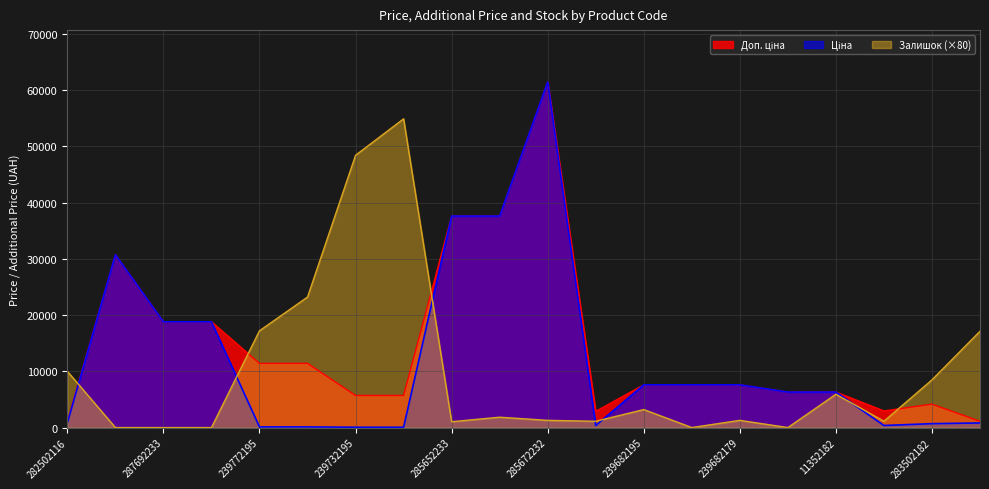

Reading left to right, transcribe all the data shown in this chart.

Ціна: 282502116=818.5	287712232=30717.1	287692233=18796.8	287692231=18796.8	239772195=114.1	239772179=114.1	239732195=57.0	239732179=57.0	285652233=37593.6	285652231=37593.6	285672232=61434.3	283532151=359.9	239682195=7596.5	239682193=7596.5	239682179=7596.5	11352184=6308.8	11352182=6308.8	283522151=369.5	283502182=694.3	282502117=818.5
Доп. ціна: 282502116=1109.2	287712232=30717.1	287692233=18796.8	287692231=18796.8	239772195=11410.0	239772179=11410.0	239732195=5705.0	239732179=5705.0	285652233=37593.6	285652231=37593.6	285672232=61434.3	283532151=2878.8	239682195=7596.5	239682193=7596.5	239682179=7596.5	11352184=6308.8	11352182=6308.8	283522151=2955.8	283502182=4165.6	282502117=1109.2
Залишок: 282502116=10000.0	287712232=0.0	287692233=0.0	287692231=0.0	239772195=17200.0	239772179=23200.0	239732195=48400.0	239732179=54880.0	285652233=1040.0	285652231=1840.0	285672232=1280.0	283532151=1120.0	239682195=3200.0	239682193=0.0	239682179=1280.0	11352184=0.0	11352182=5920.0	283522151=1120.0	283502182=8480.0	282502117=17120.0